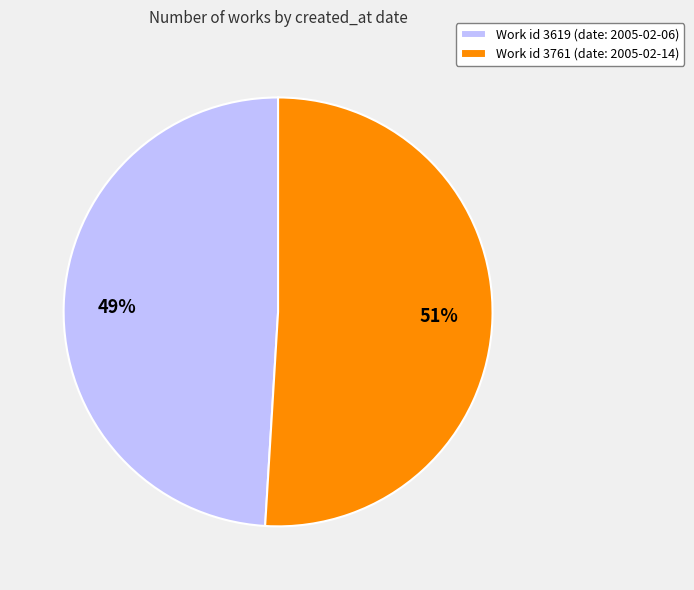

To the nearest percent, what is the combined percentage of Work id 3761 (date: 2005-02-14) and Work id 3619 (date: 2005-02-06)?

100%